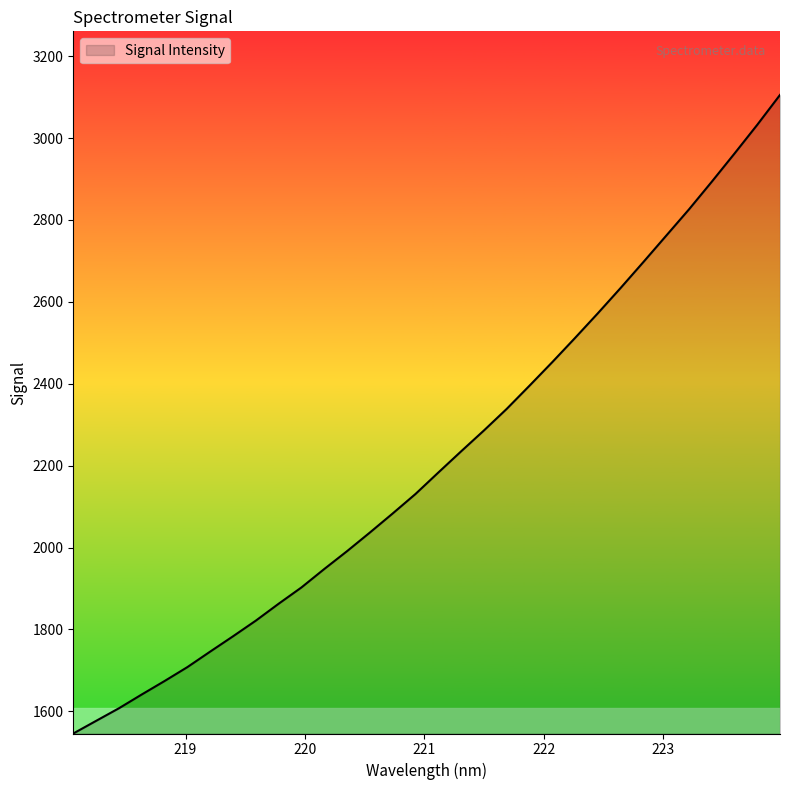

True or false: there are more than 2 points higher than both neighbors.

False